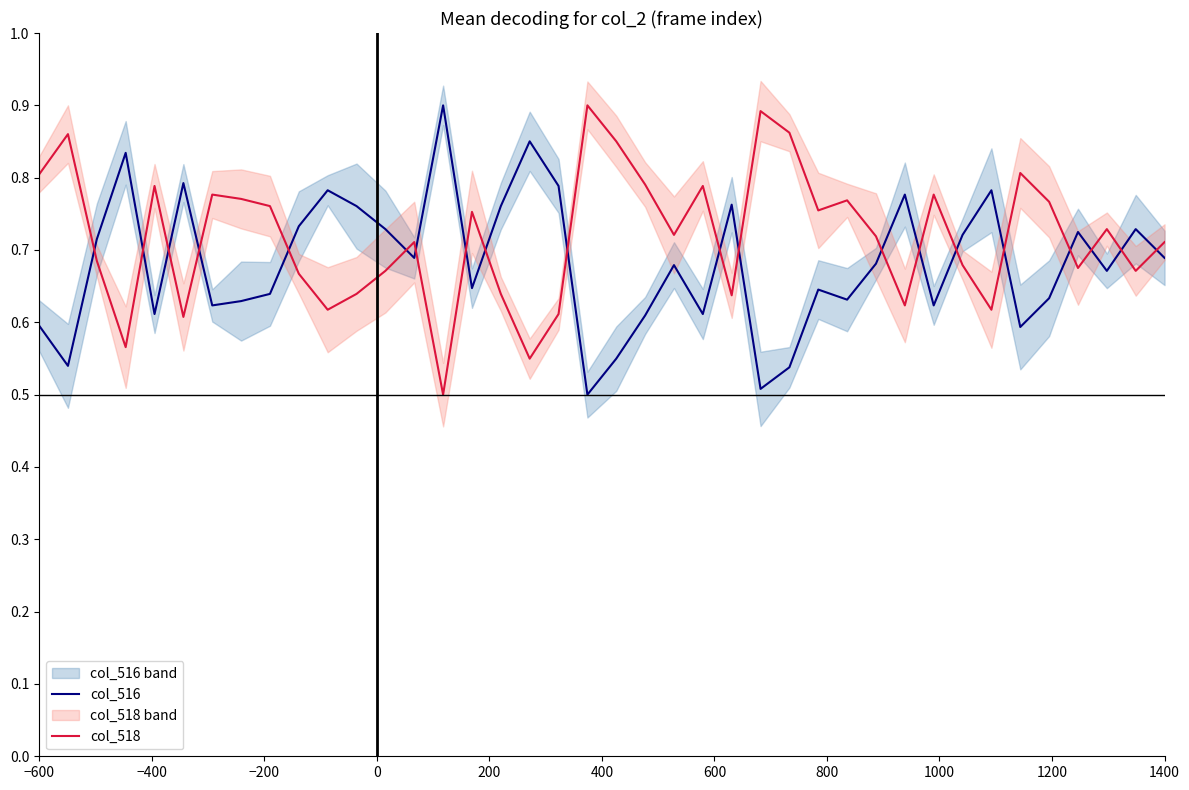

Which series ends up on top after the final intersection of col_518 and col_516?

col_518